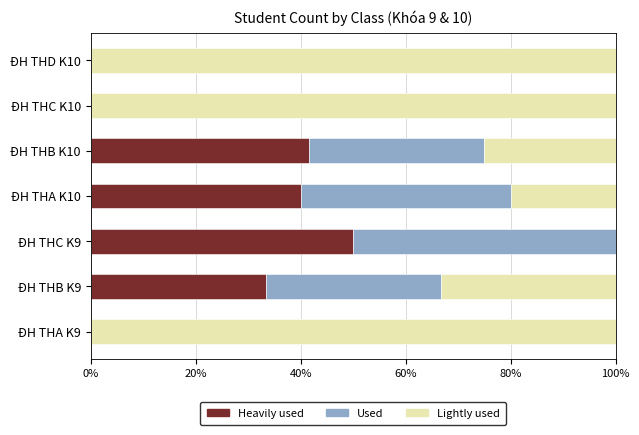

What is the sum of all Heavily used values?

165.0